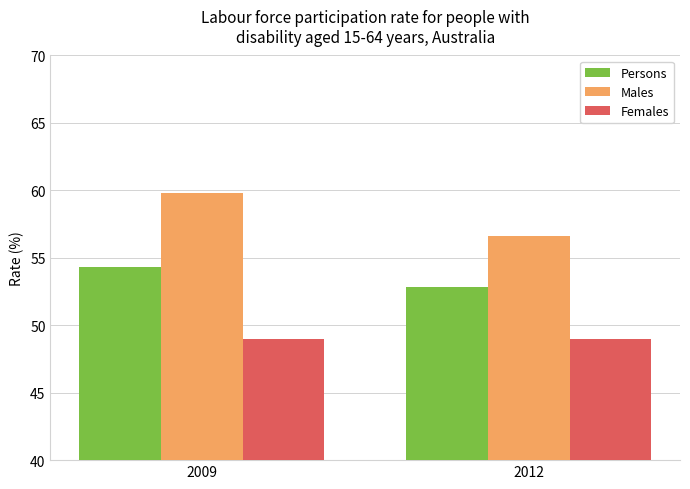

How many bars are there in total?

6